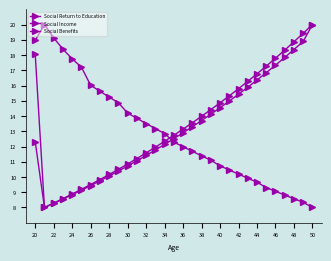

What is the average value of the Social Return to Education series?

13.0